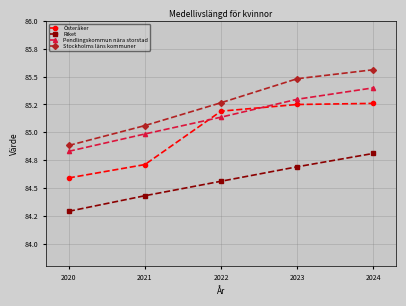

What is the spread (max minus min) of values at 2024?

0.8